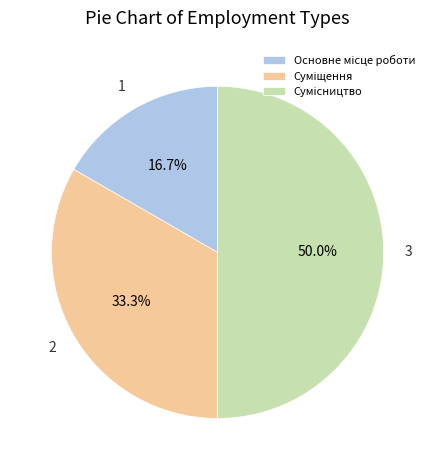

What portion of the pie excludes Сумісництво?

50.0%